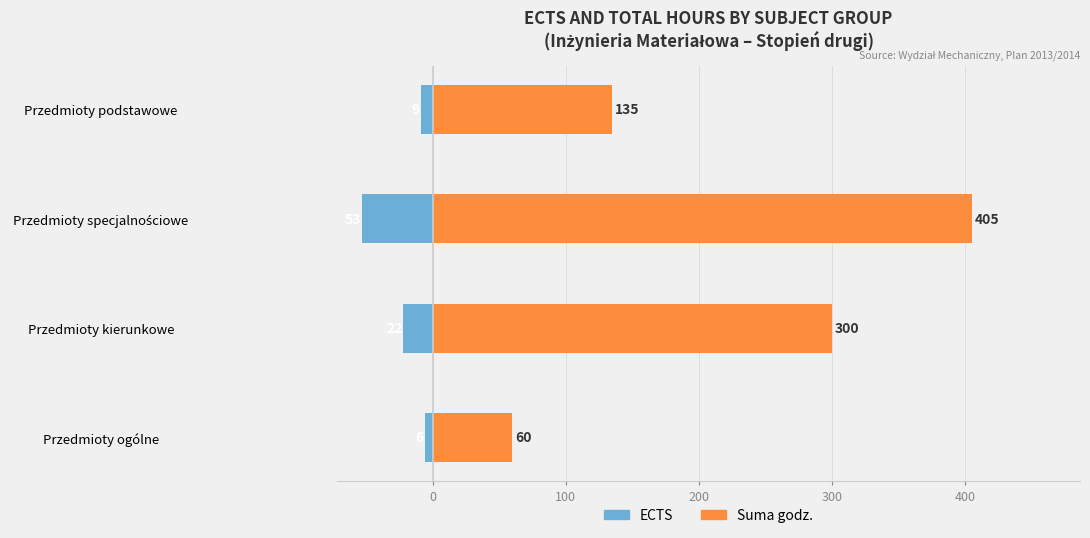

How many Suma godz. values are between 135 and 405?

3